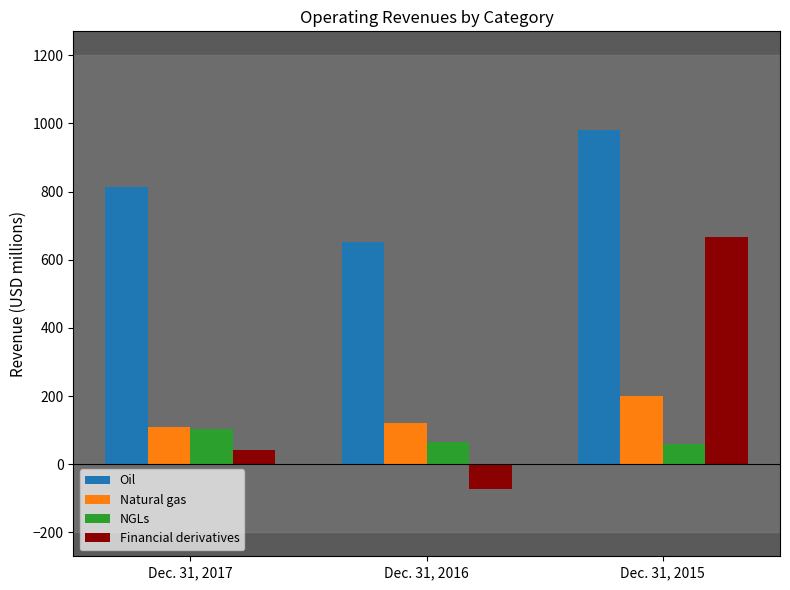

How many bars are there in total?

12